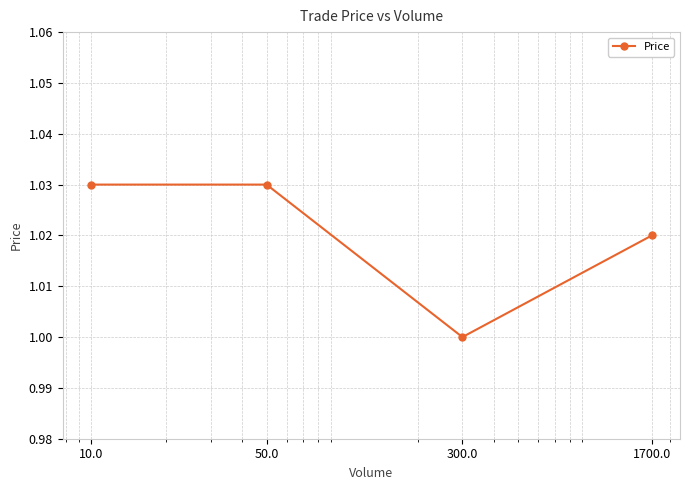

True or false: there are more than 1 points higher than both neighbors.

False